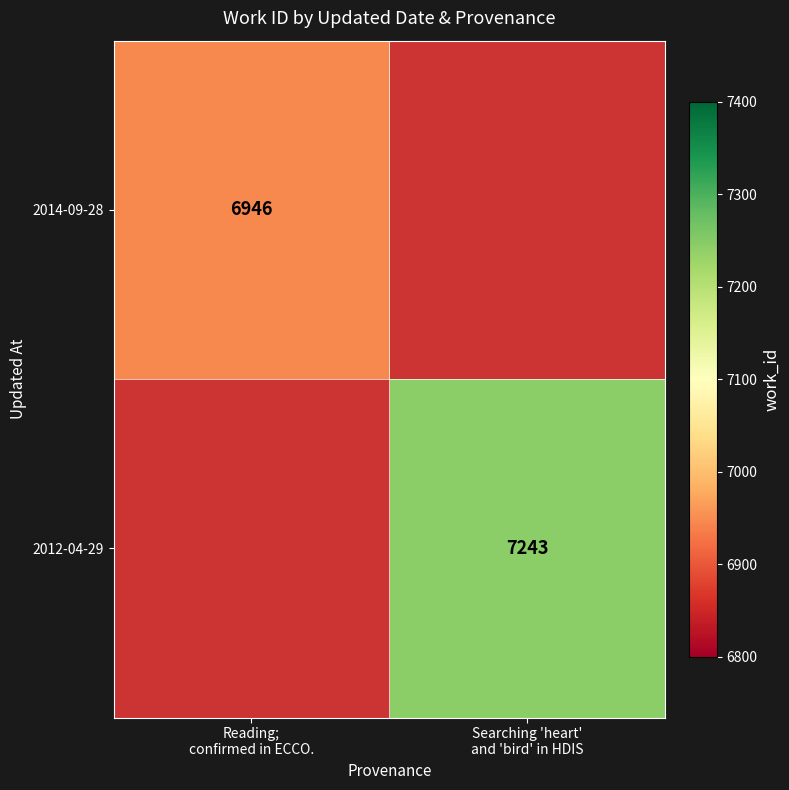

The 2012-04-29 series shows 2618.2 at Searching 'heart' and 'bird' in HDIS. True or false?

False